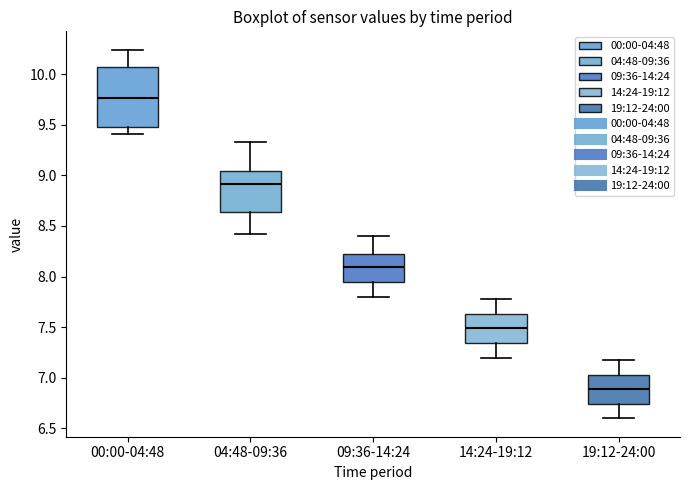

Reading left to right, transcribe this box plot: for each box, give where its median line is, the range the box spans, and where its two whiskers end, as read against the y-axis. The values are not printed on the chart, so give them approximately, as read against the axis.

00:00-04:48: median 9.75, box 9.50 to 10.05, whiskers 9.40 to 10.25
04:48-09:36: median 8.90, box 8.65 to 9.05, whiskers 8.40 to 9.35
09:36-14:24: median 8.10, box 7.95 to 8.25, whiskers 7.80 to 8.40
14:24-19:12: median 7.50, box 7.35 to 7.65, whiskers 7.20 to 7.80
19:12-24:00: median 6.90, box 6.75 to 7.05, whiskers 6.60 to 7.20